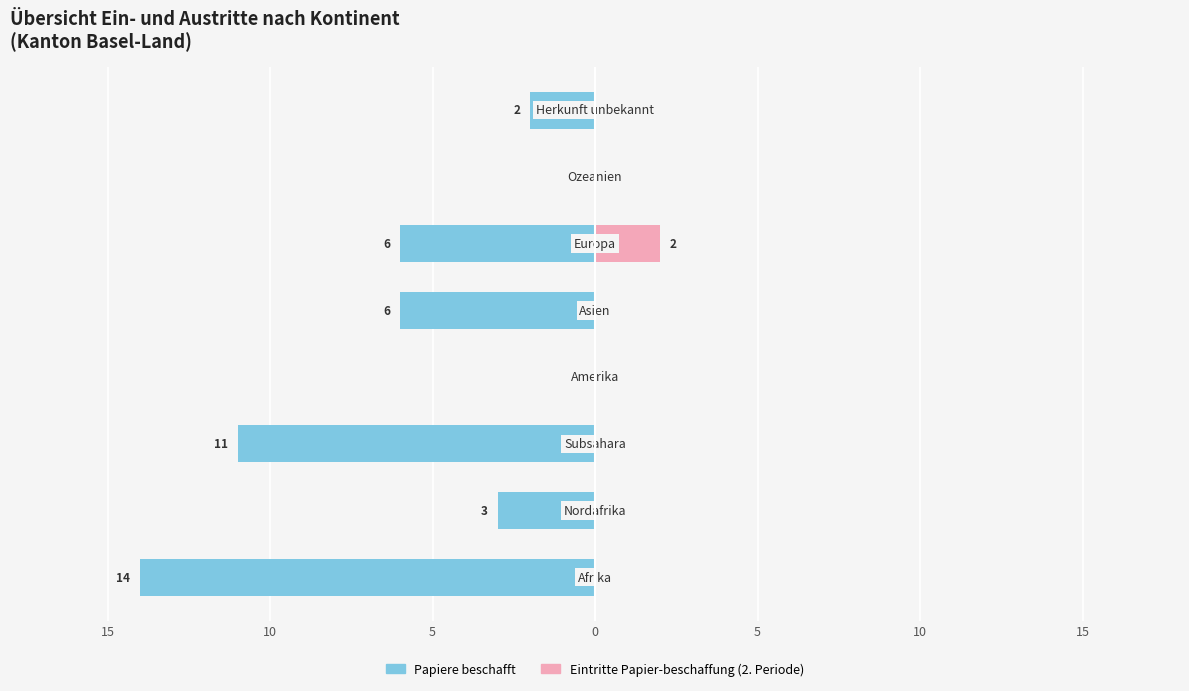

Count the number of data series in this chart.

2